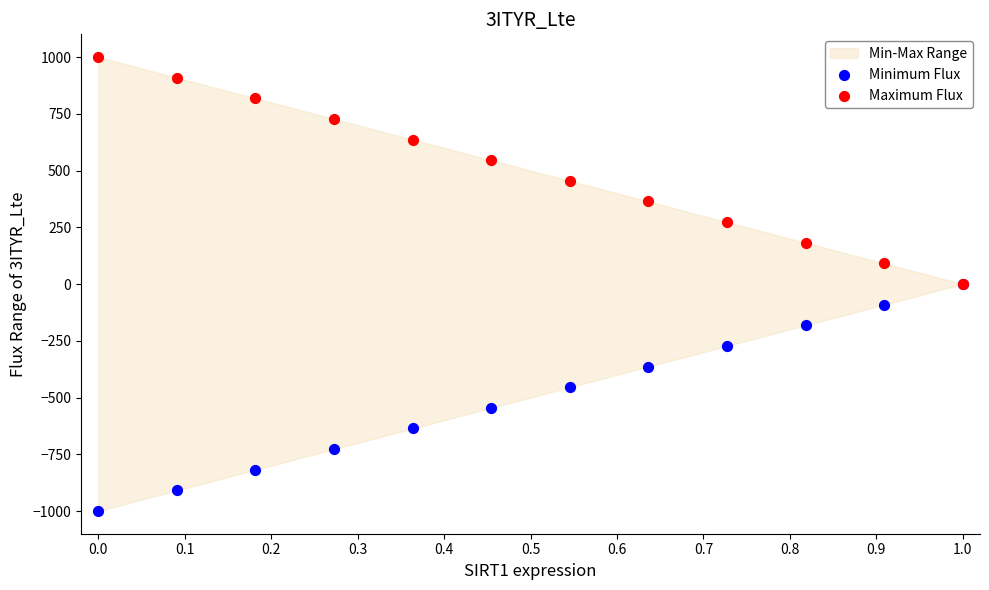

Which series has the widest spread of Y values?

Minimum Flux